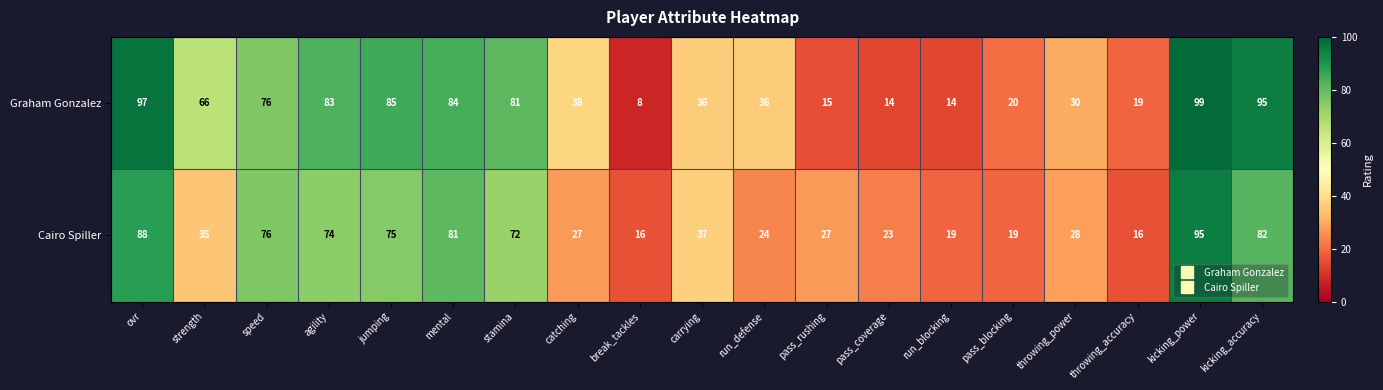

List the series in order of their peak value, highest first.

Graham Gonzalez, Cairo Spiller